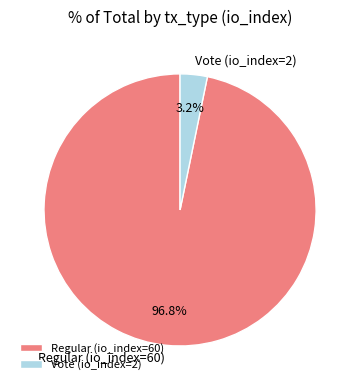

Is it true that Vote (io_index=2) is 14% of the pie?

False